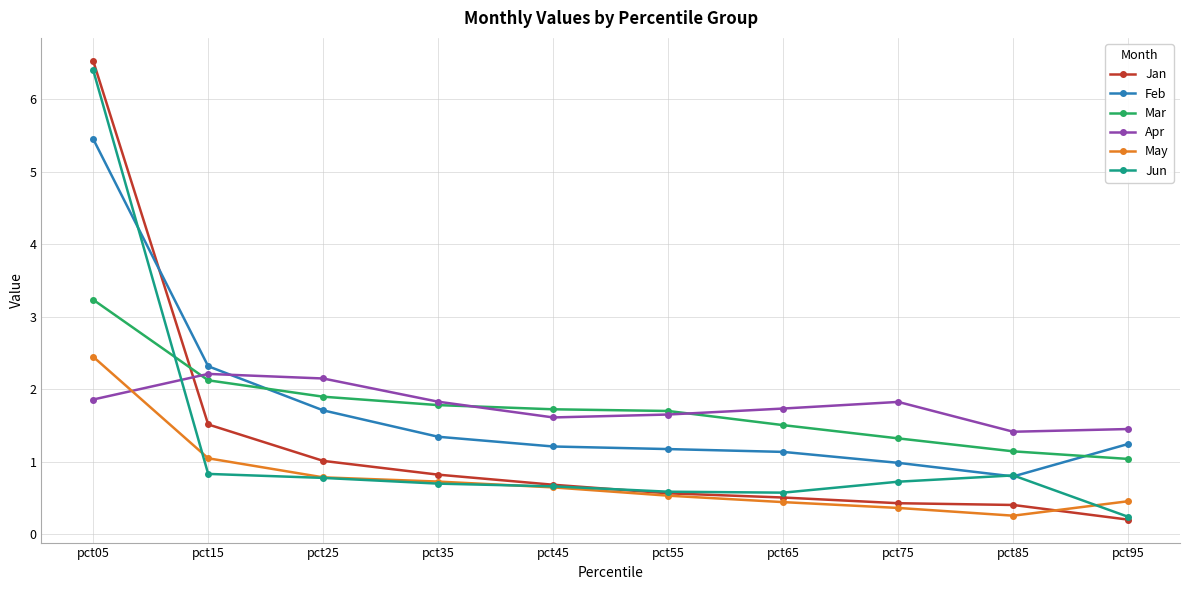

What is the sum of the Apr values at pct95 and pct65?

3.2